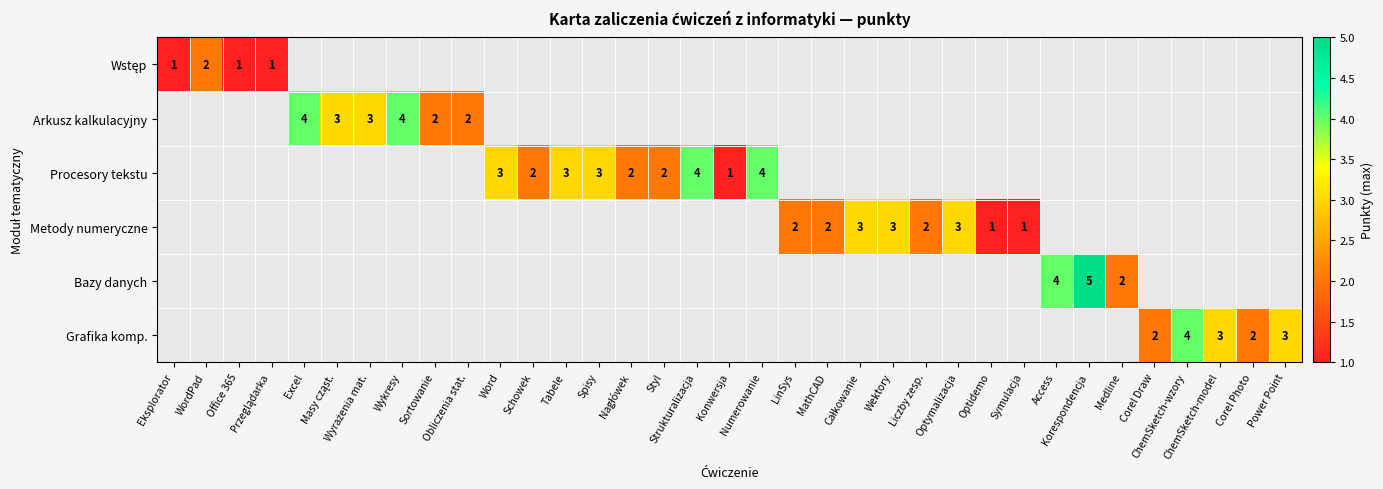

How many categories are shown in the chart?

35